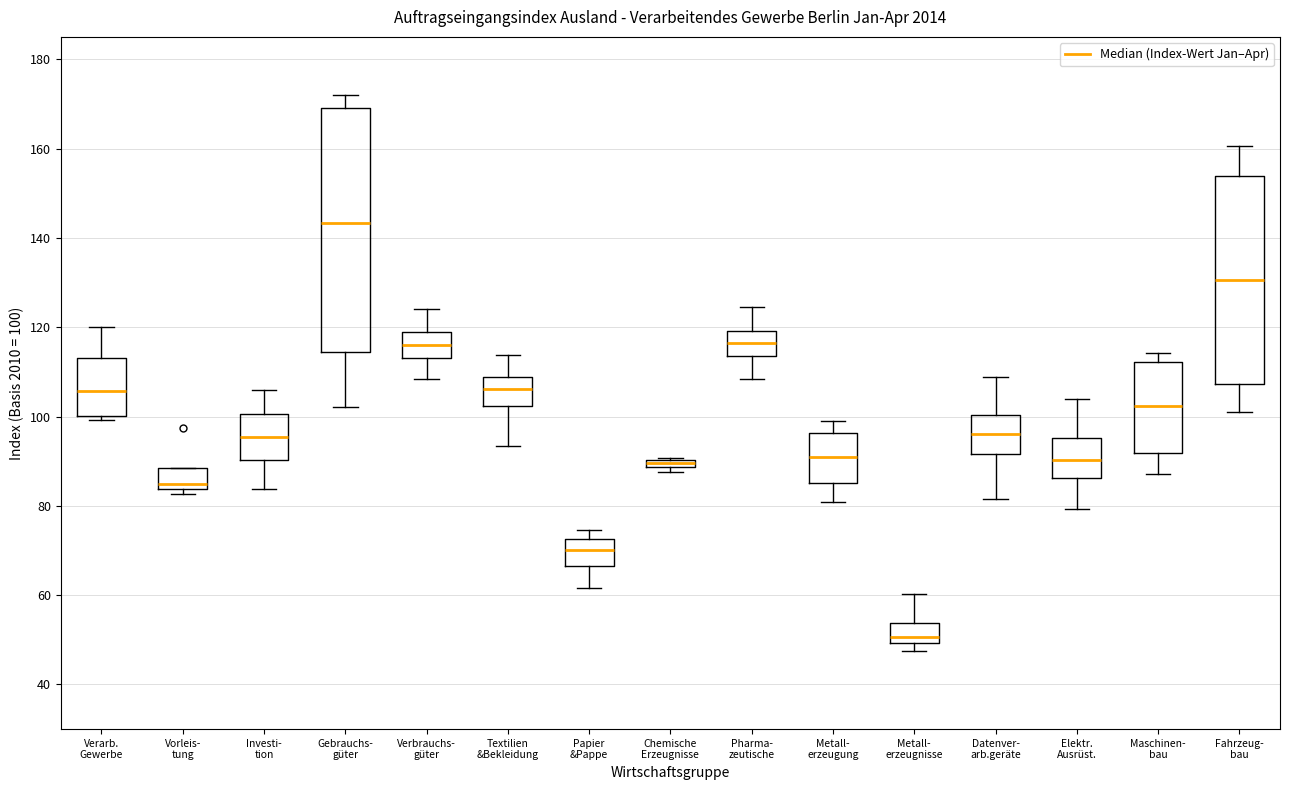

Which box is the tallest, from its lower edge to its upper edge?

Gebrauchs- güter